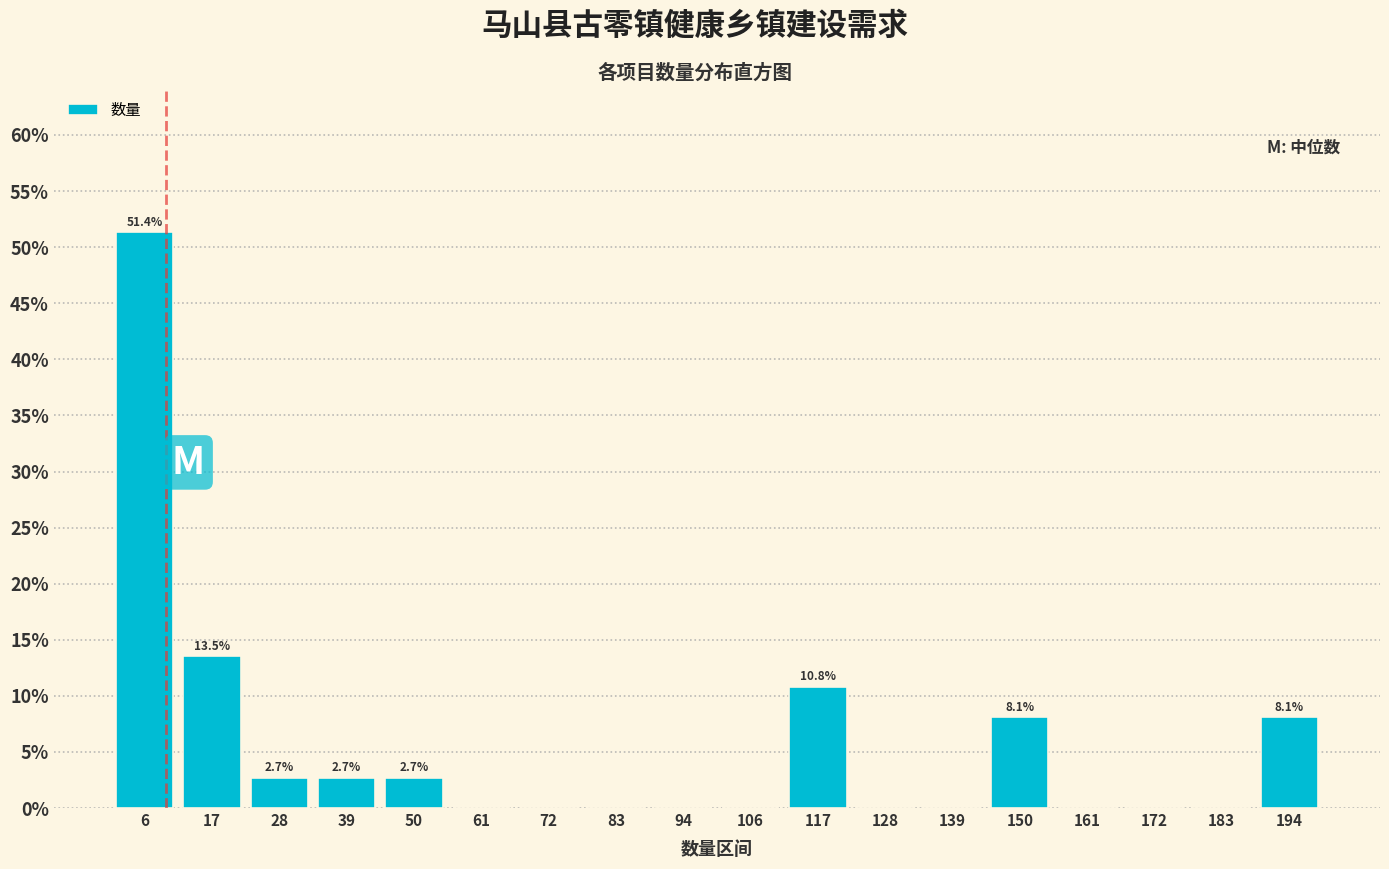

Over which range of the x-axis is the bar tallest?

2 to 12